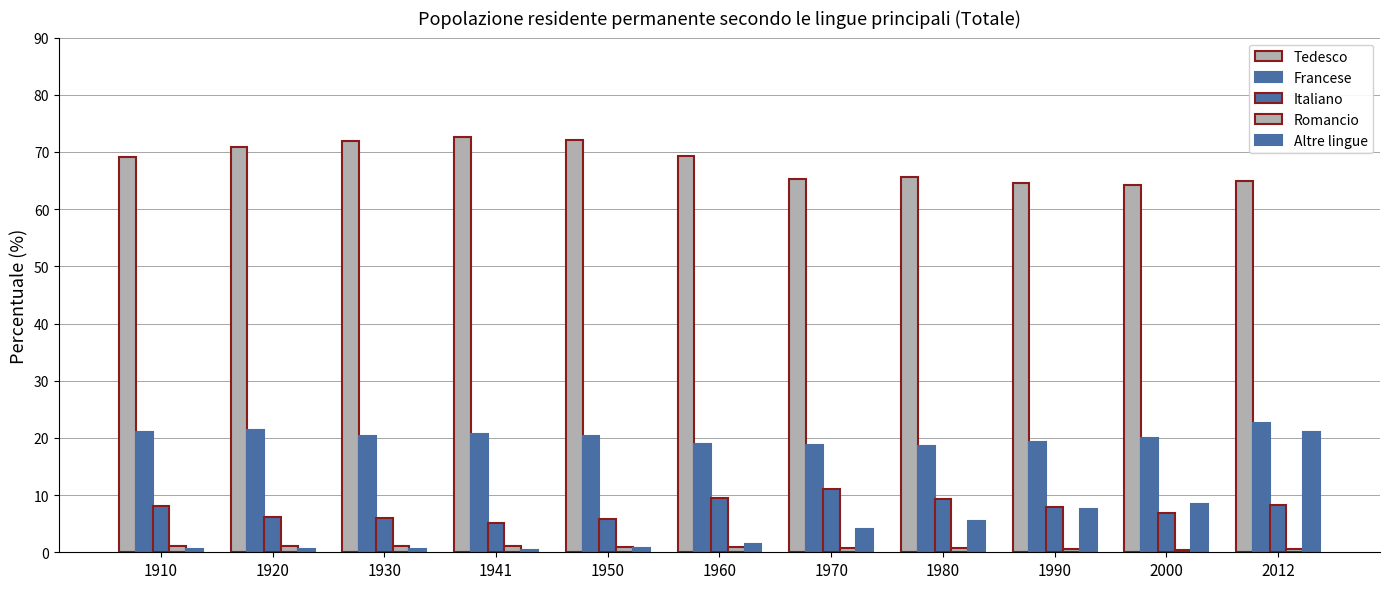

What is the difference between the Italiano values at 1941 and 2000?

1.6